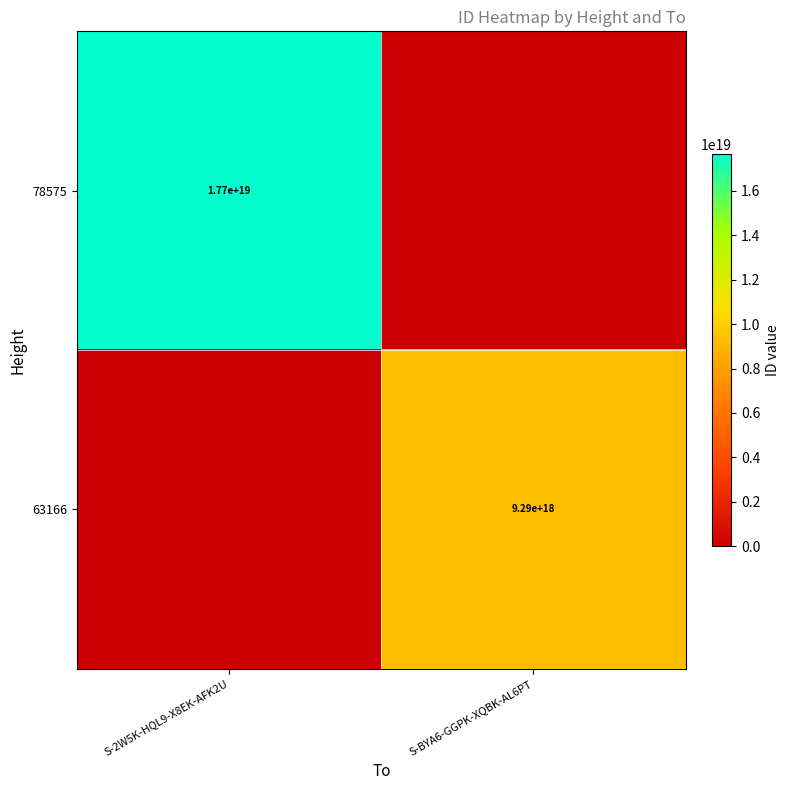

The value of 63166 at S-BYA6-GGPK-XQBK-AL6PT is 9290000000000000000. True or false?

True